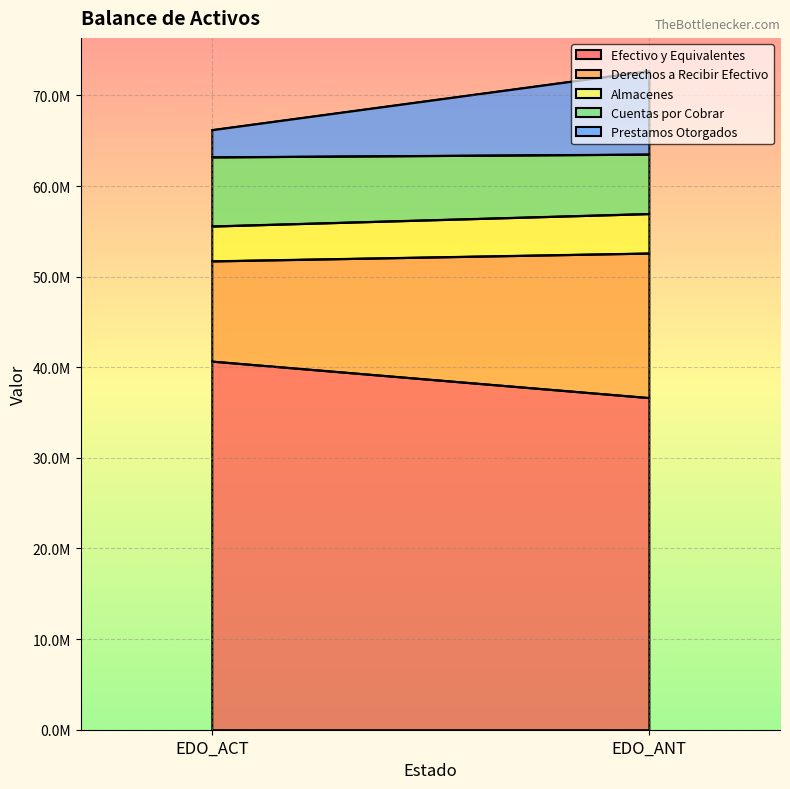

Rank the categories by Cuentas por Cobrar value from highest to lowest.

EDO_ACT, EDO_ANT